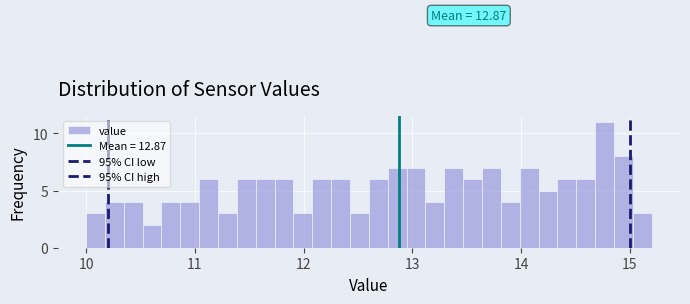

Read against the x-axis, roughly where is the centre of the tallest bar?

14.8